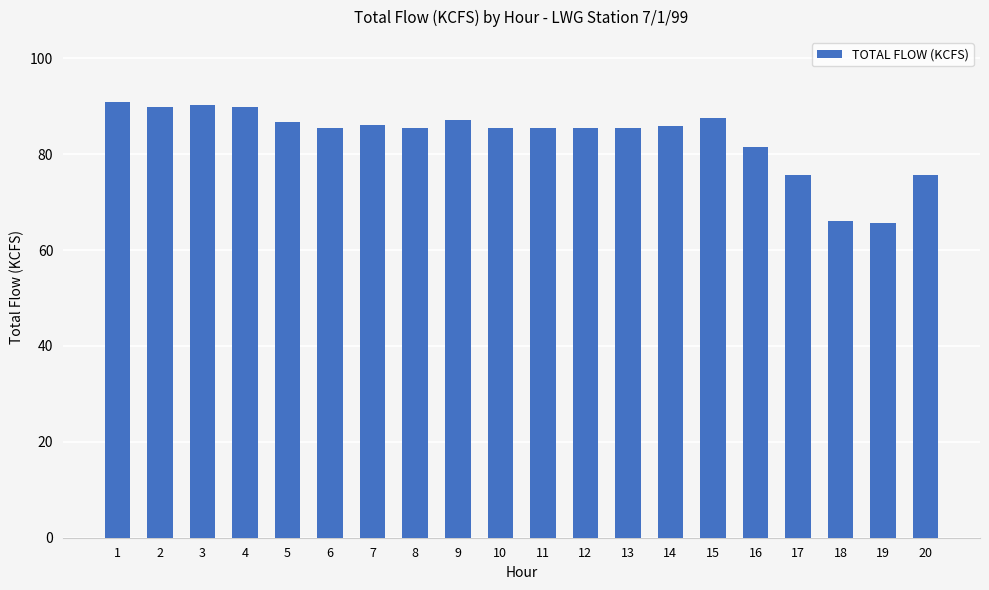

What is the smallest value displayed?

65.6